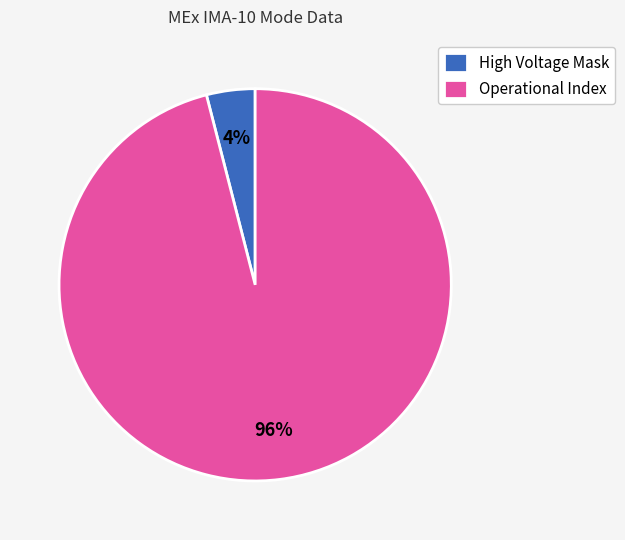

Approximately how many times larger is the value at Operational Index compared to High Voltage Mask?

24.0